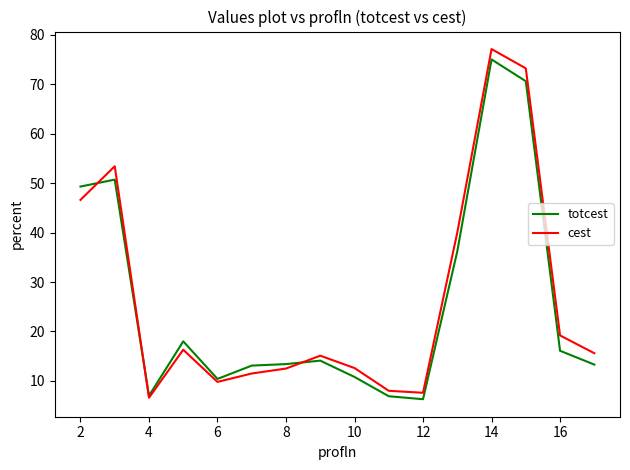

After their last crossing, which series has the higher values: cest or totcest?

cest